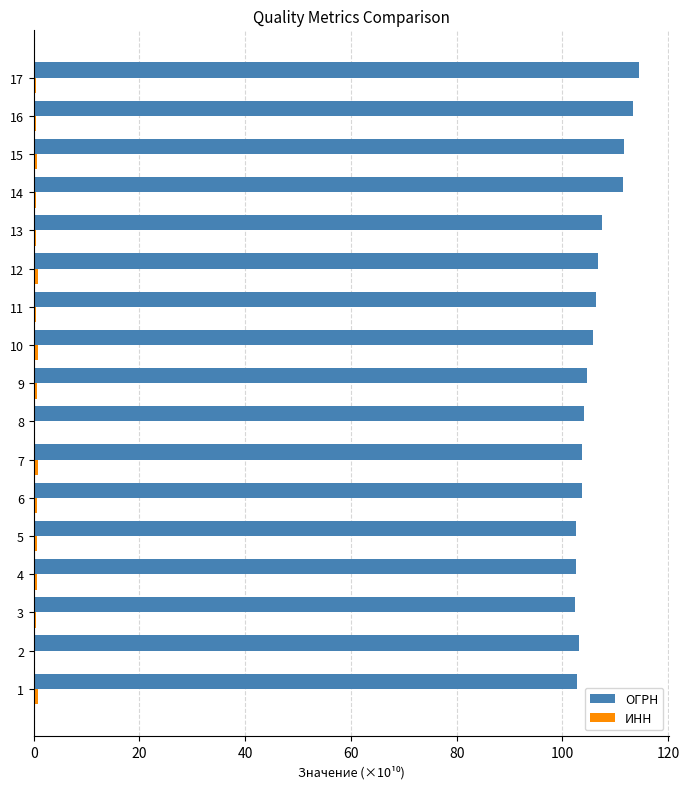

Which series has the largest total across all categories?

ОГРН